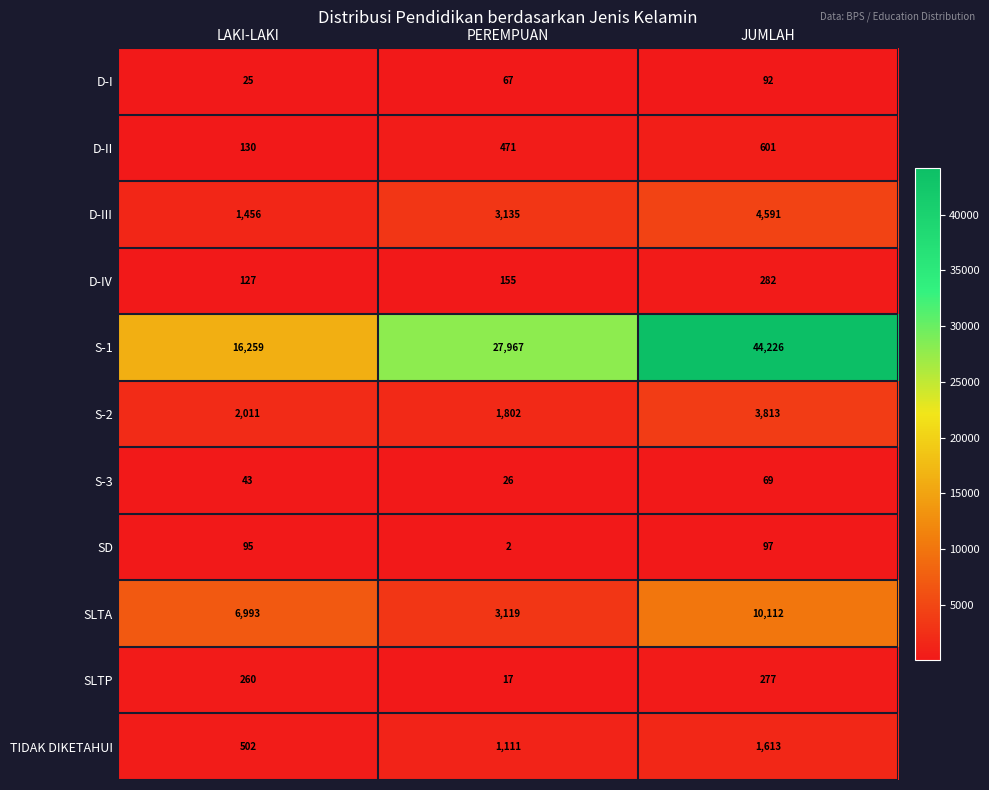

What is the total value across all series at JUMLAH?

65773